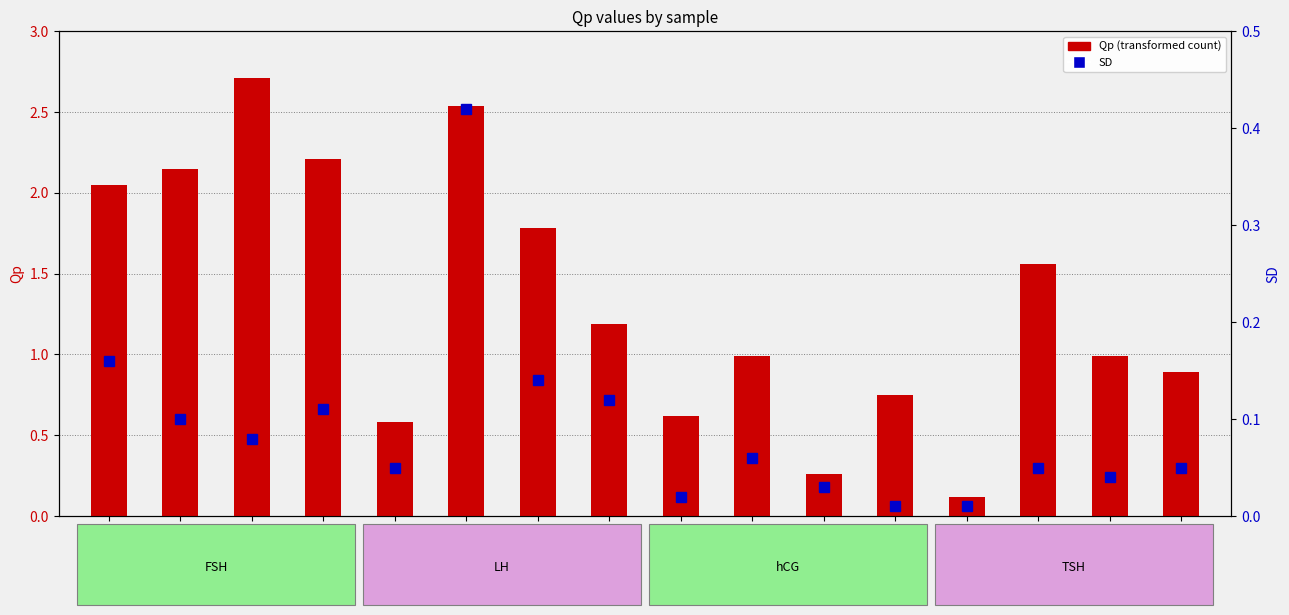

Reading left to right, what are all the values shown in this chart?

Qp: NSP-FSH=2.0	HSA-FSH=2.1	Azu-FSH=2.7	aSP-FSH=2.2	NSP-LH=0.6	HSA-LH=2.5	Azu-LH=1.8	aSP-LH=1.2	NSP-hCG=0.6	HSA-hCG=1.0	Azu-hCG=0.3	aSP-hCG=0.8	NSP-TSH=0.1	HSA-TSH=1.6	Azu-TSH=1.0	aSP-TSH=0.9
SD: NSP-FSH=0.2	HSA-FSH=0.1	Azu-FSH=0.1	aSP-FSH=0.1	NSP-LH=0.1	HSA-LH=0.4	Azu-LH=0.1	aSP-LH=0.1	NSP-hCG=0.0	HSA-hCG=0.1	Azu-hCG=0.0	aSP-hCG=0.0	NSP-TSH=0.0	HSA-TSH=0.1	Azu-TSH=0.0	aSP-TSH=0.1